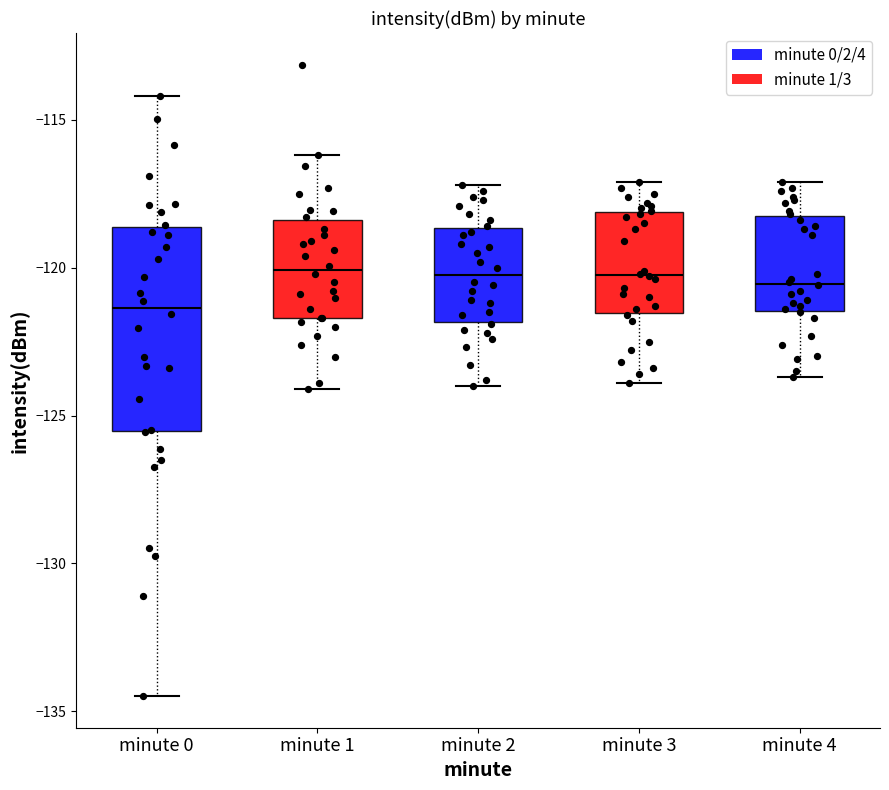

Reading left to right, transcribe this box plot: for each box, give where its median line is, the range the box spans, and where its two whiskers end, as read against the y-axis. The values are not printed on the chart, so give them approximately, as read against the axis.

minute 0: median -121.5, box -125.5 to -118.5, whiskers -134.5 to -114.0
minute 1: median -120.0, box -121.5 to -118.5, whiskers -124.0 to -116.0
minute 2: median -120.0, box -122.0 to -118.5, whiskers -124.0 to -117.0
minute 3: median -120.0, box -121.5 to -118.0, whiskers -124.0 to -117.0
minute 4: median -120.5, box -121.5 to -118.0, whiskers -123.5 to -117.0